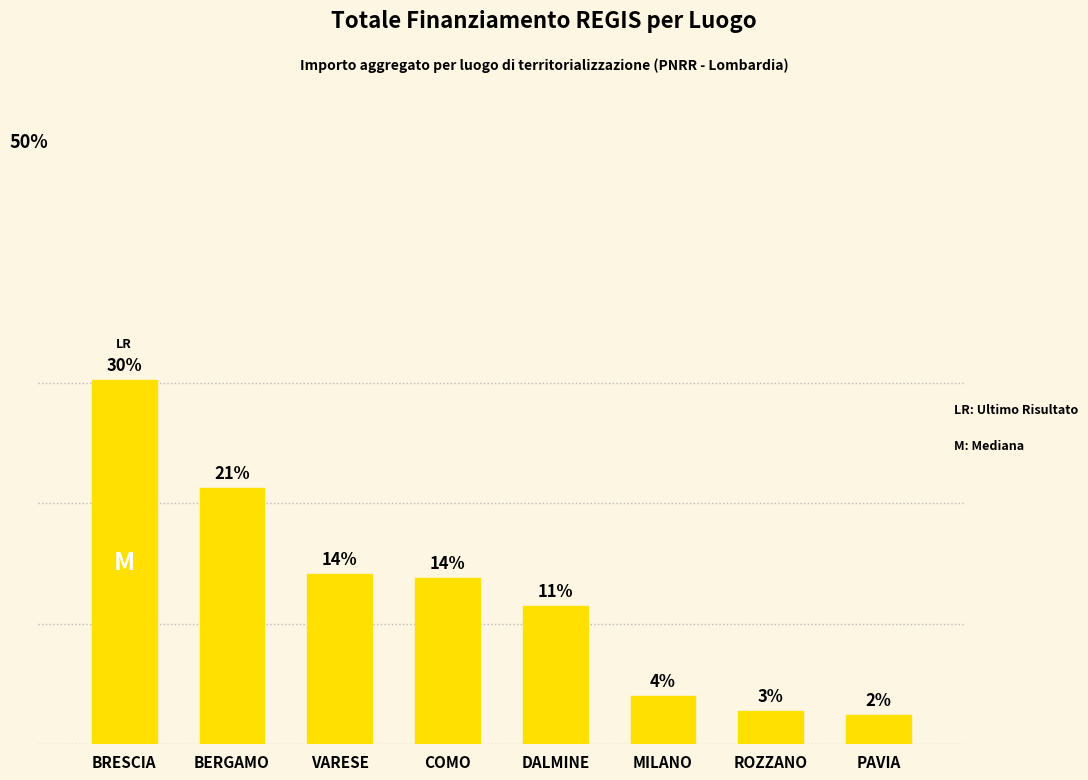

Are the bars horizontal?

No